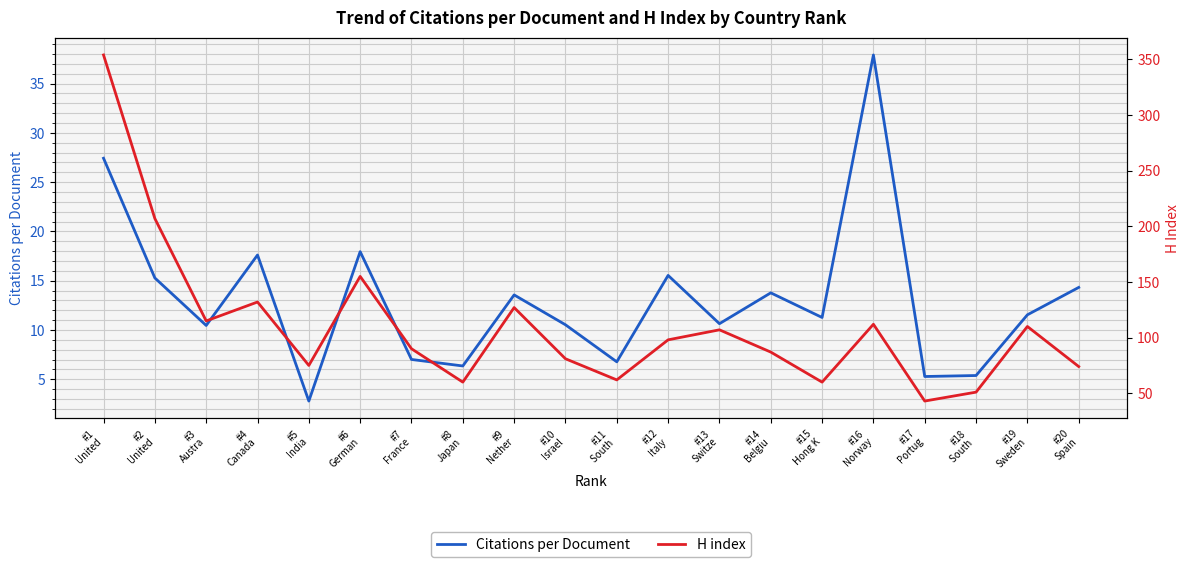

How many lines are shown in the chart?

2